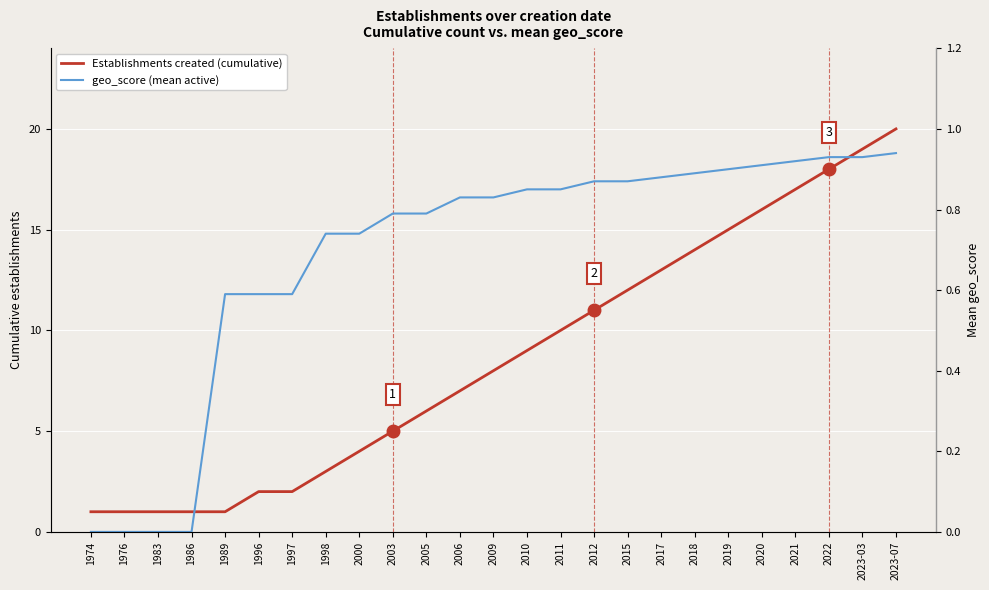

At how many categories does at least one series exceed 17?

3